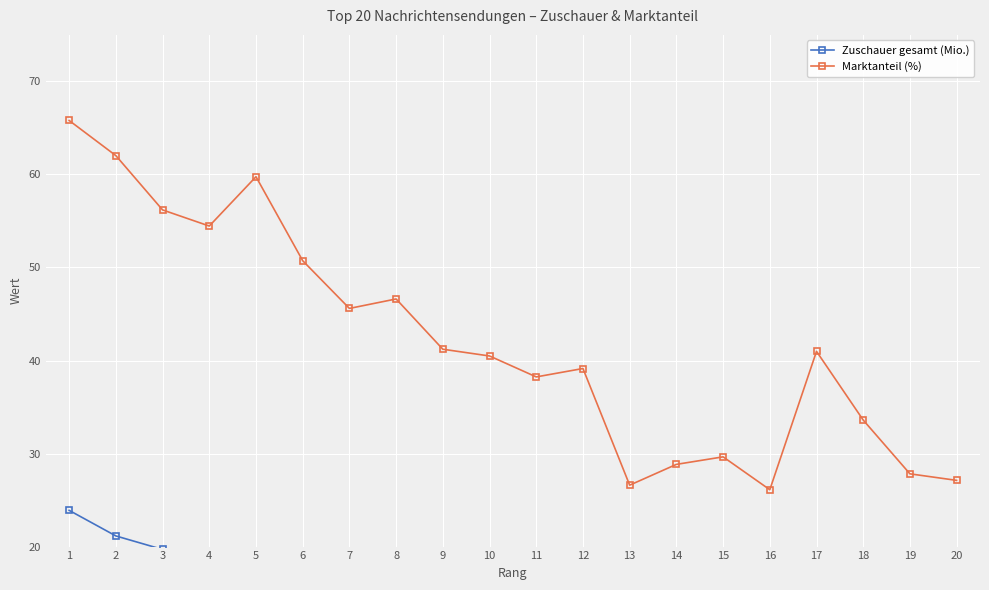

Where is the first local minimum for Marktanteil (%)?

4